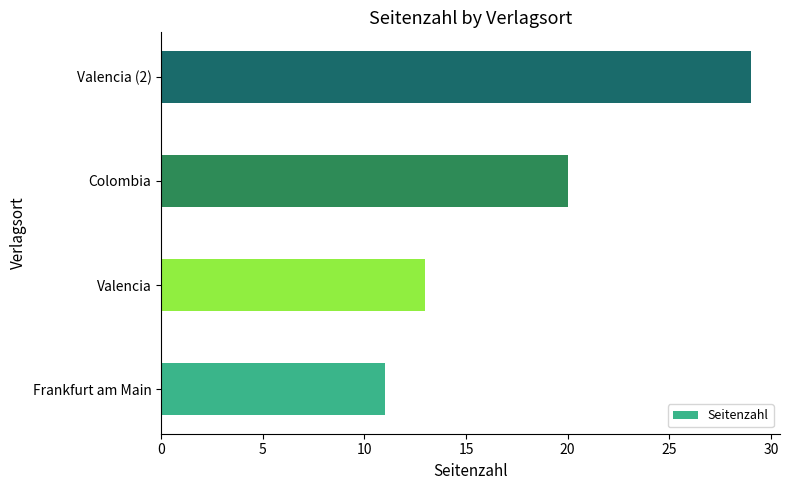

Approximately how many times larger is the value at Colombia compared to Valencia?

1.5